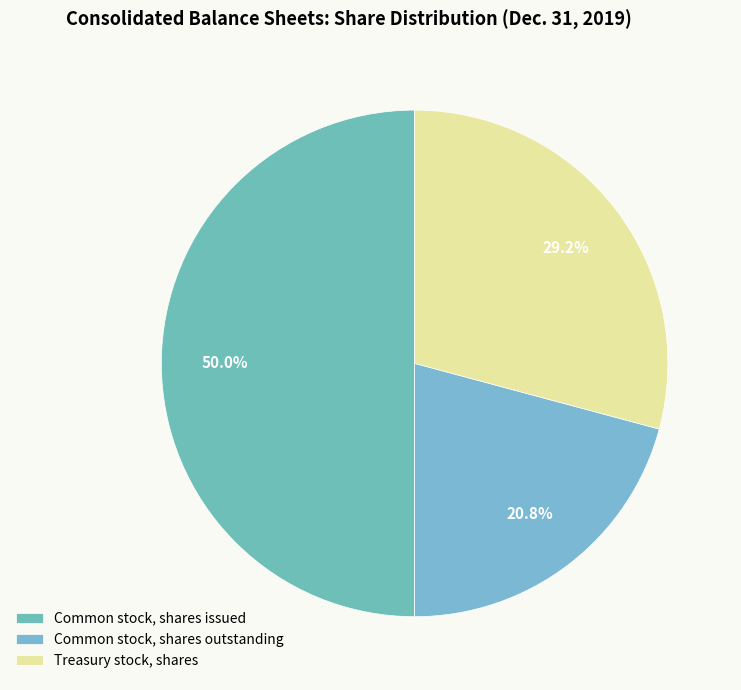

How many segments does this pie chart have?

3